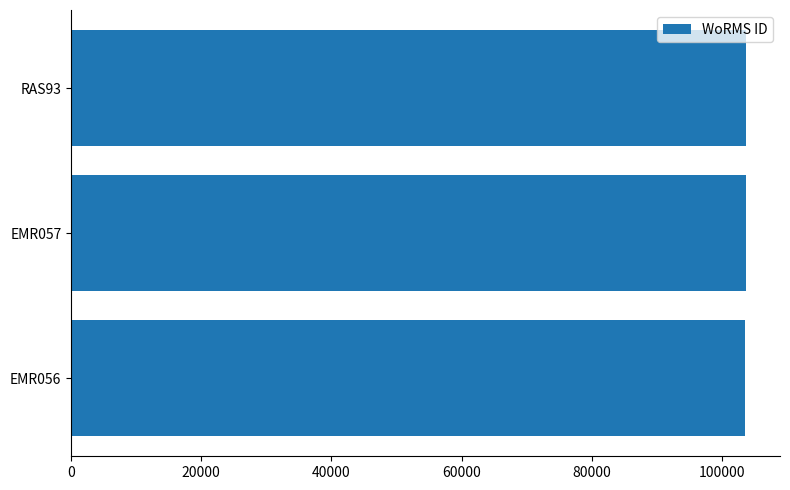

What is the smallest value displayed?

103483